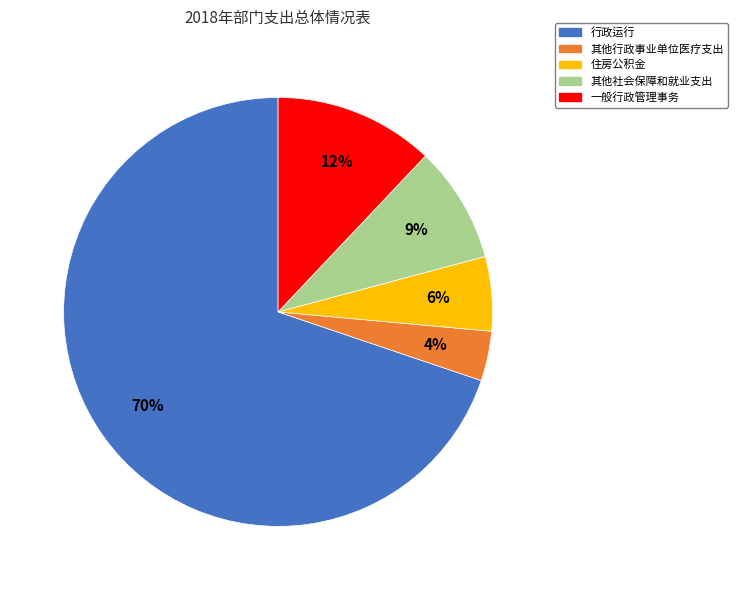

Does 一般行政管理事务 account for over 50% of the chart?

No